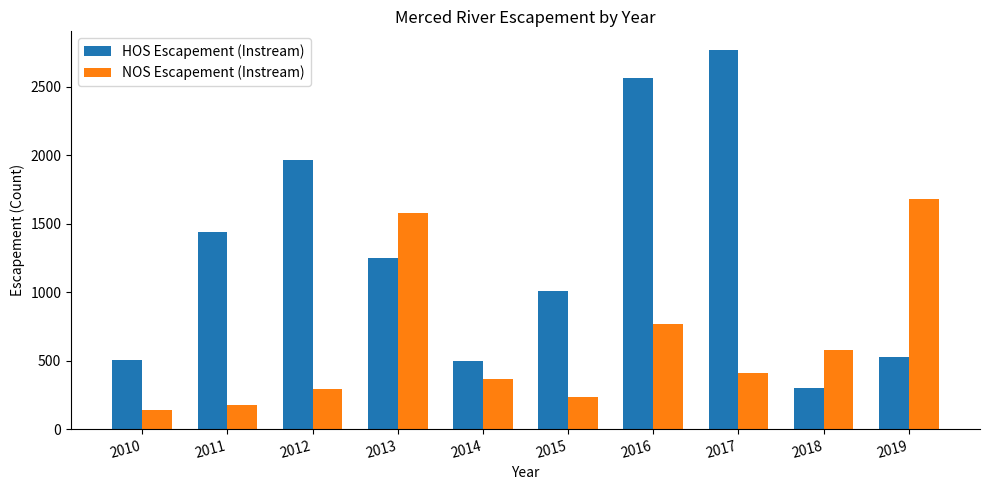

How many groups of bars are there?

10